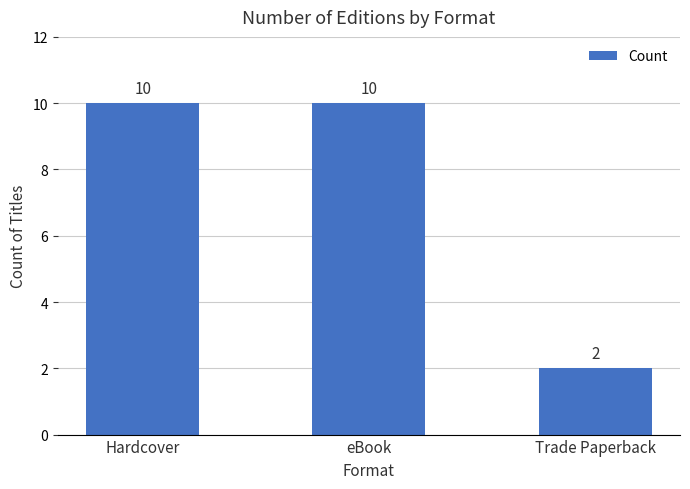

What is the smallest value displayed?

2